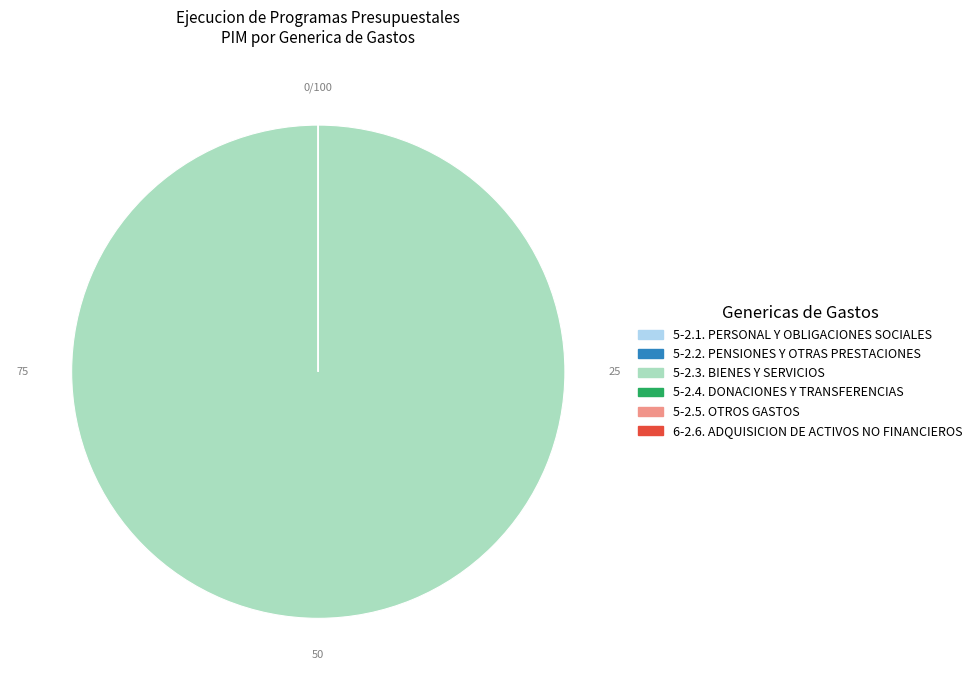

Is there a majority slice in this chart?

Yes